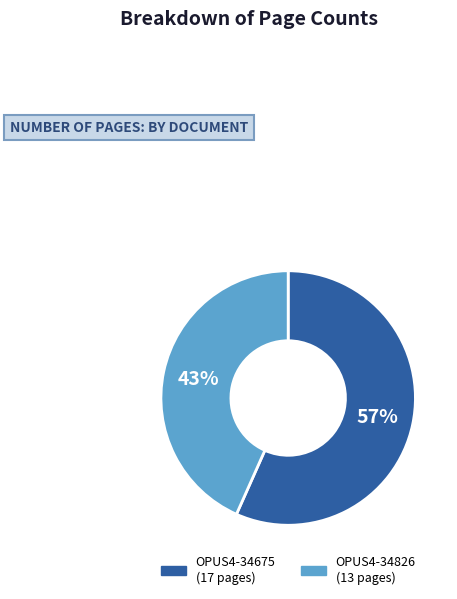

Which category has the biggest portion of the pie?

OPUS4-34675